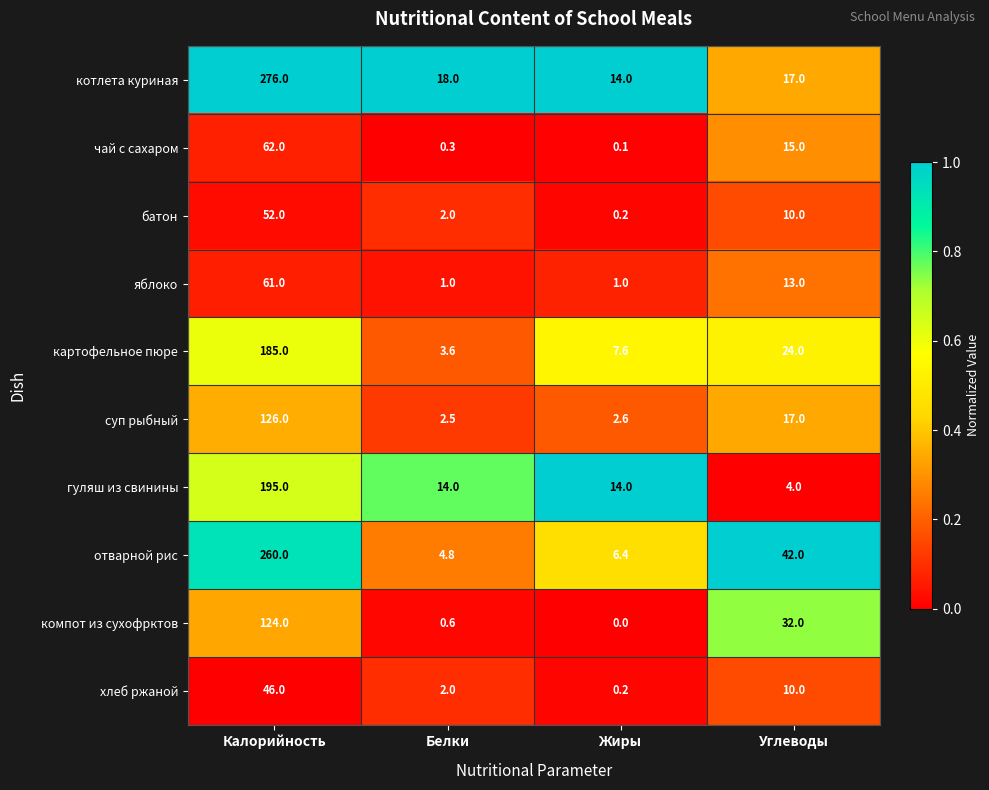

At which category does the chart reach its minimum across all series?

Жиры